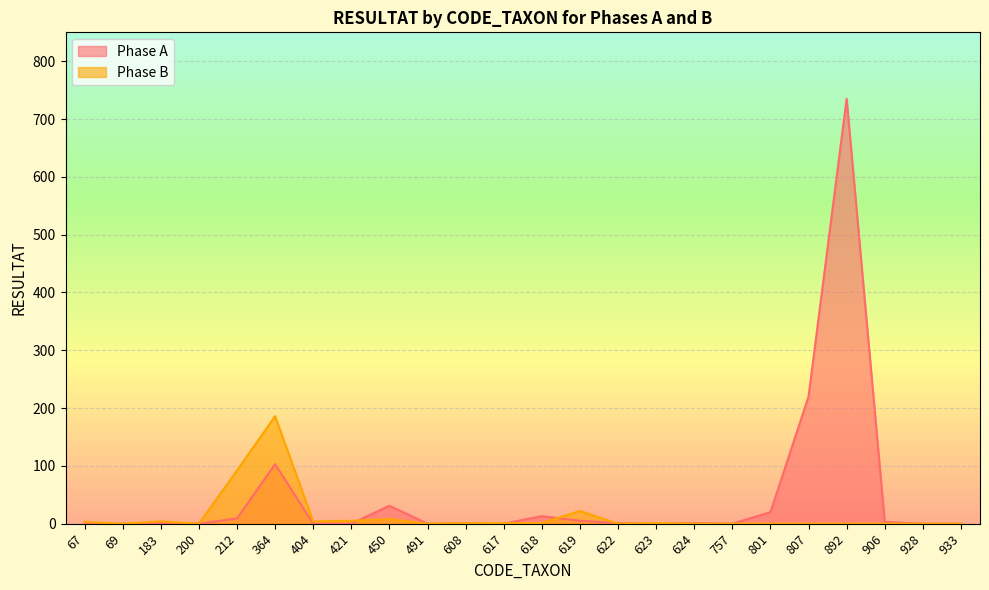

Where does the Phase B series first go above 1?

67